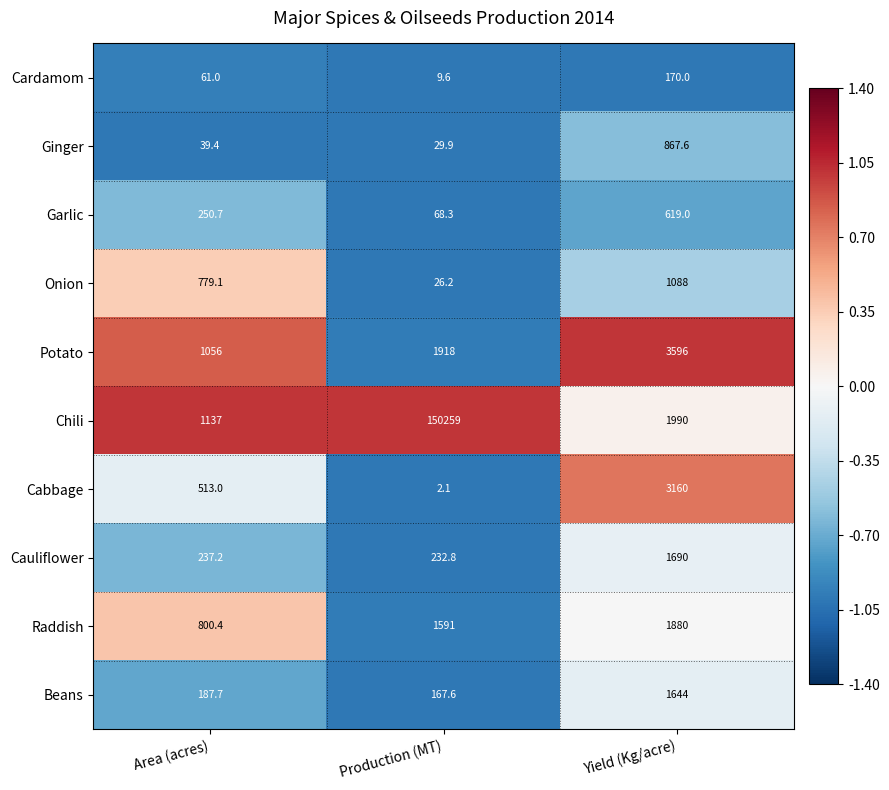

Read the Onion value at Area (acres).

779.1